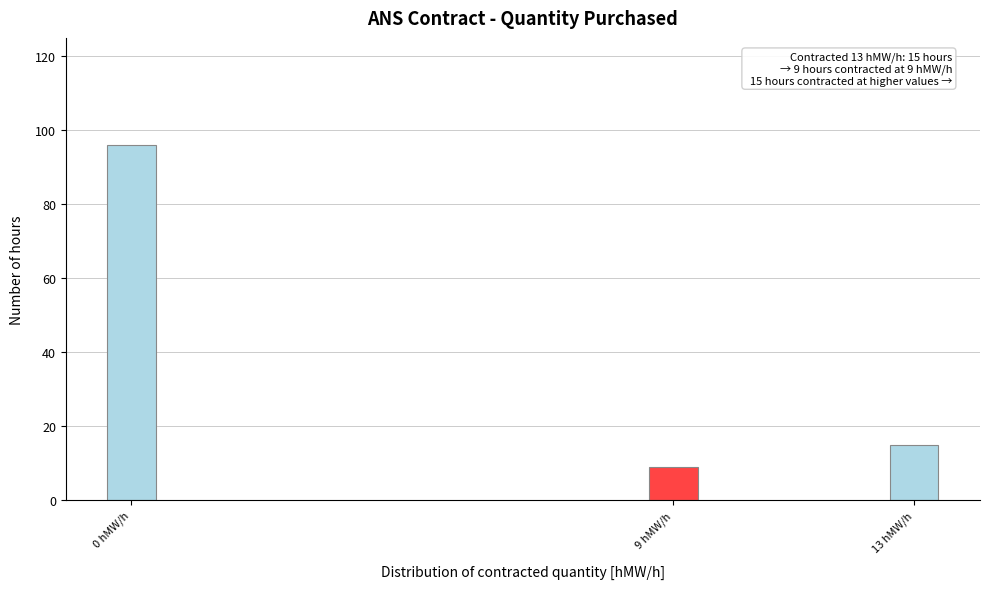

Reading left to right, extract all data points from this chart.

96	9	15